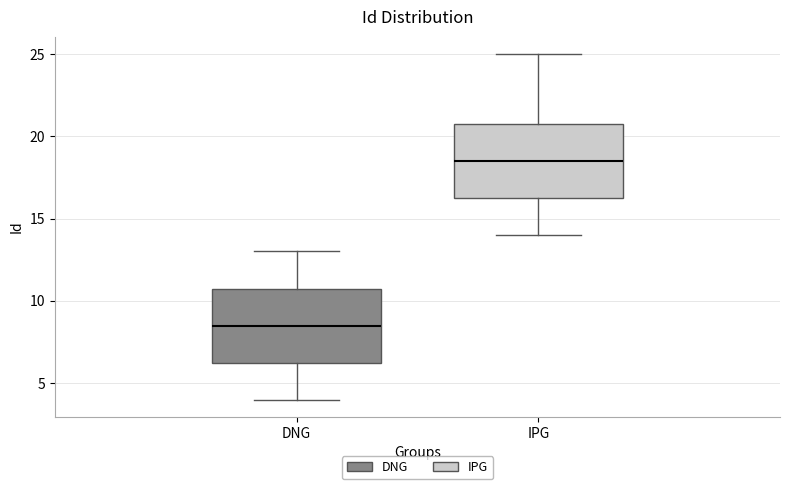

Which box has the highest median line?

IPG